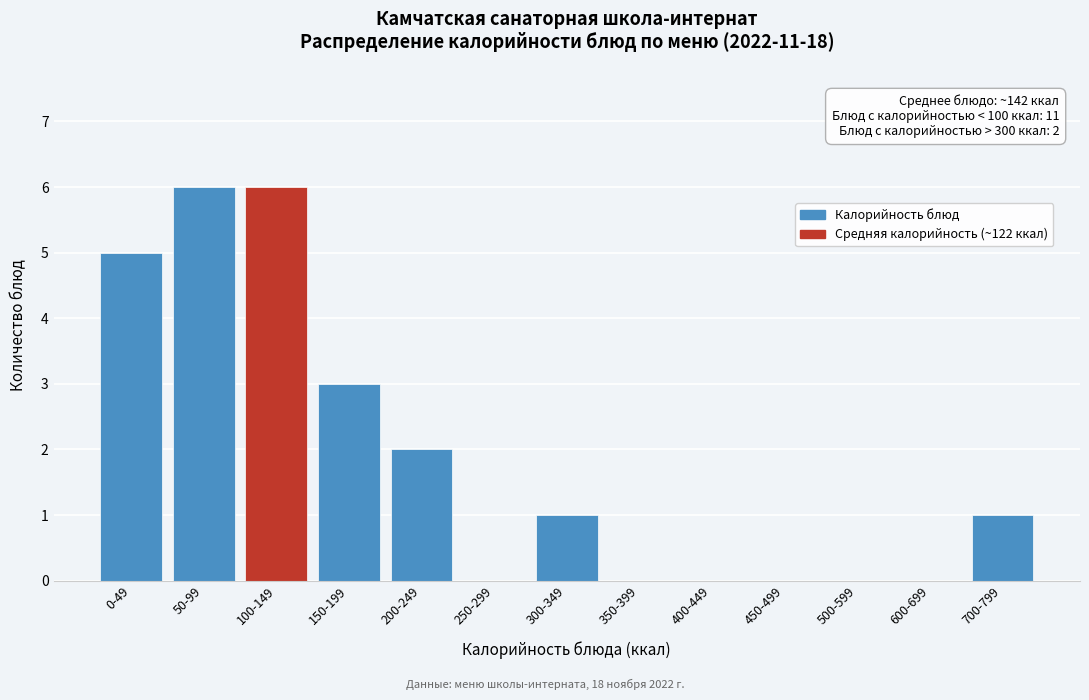

Reading right to left, transcribe all the data shown in this chart.

700-799=1	600-699=0	500-599=0	450-499=0	400-449=0	350-399=0	300-349=1	250-299=0	200-249=2	150-199=3	100-149=6	50-99=6	0-49=5